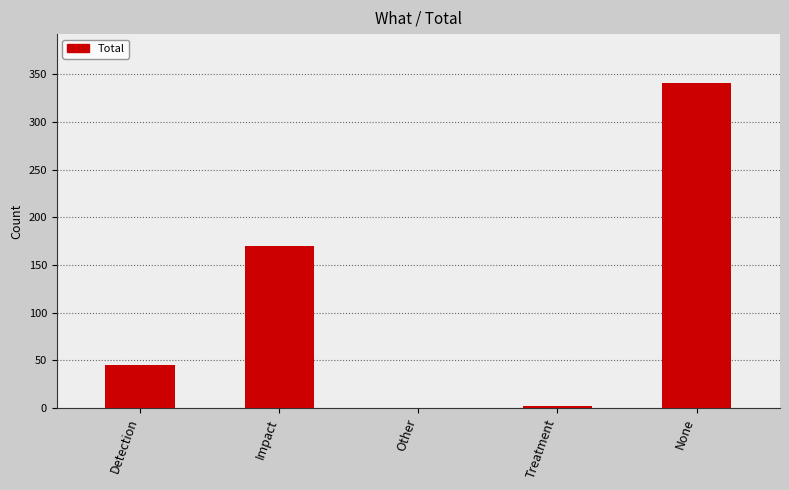

How many categories are shown in the chart?

5